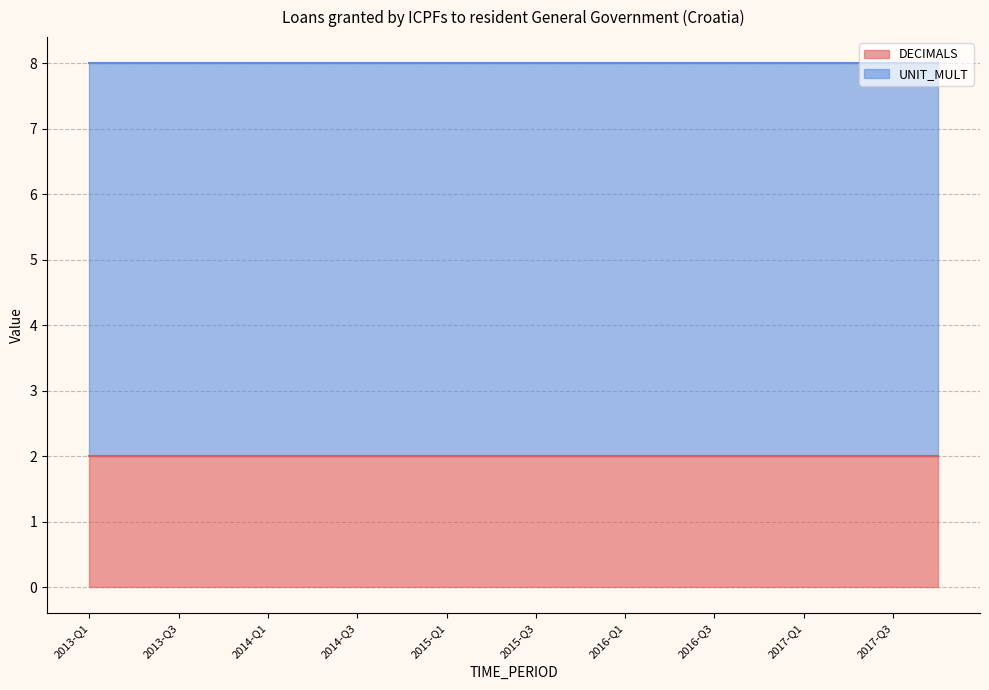

What is the total value across all series at 2013-Q2?

8